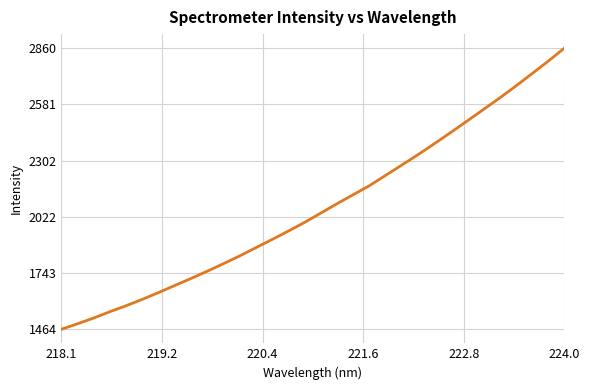

What is the greatest value displayed?

2859.8